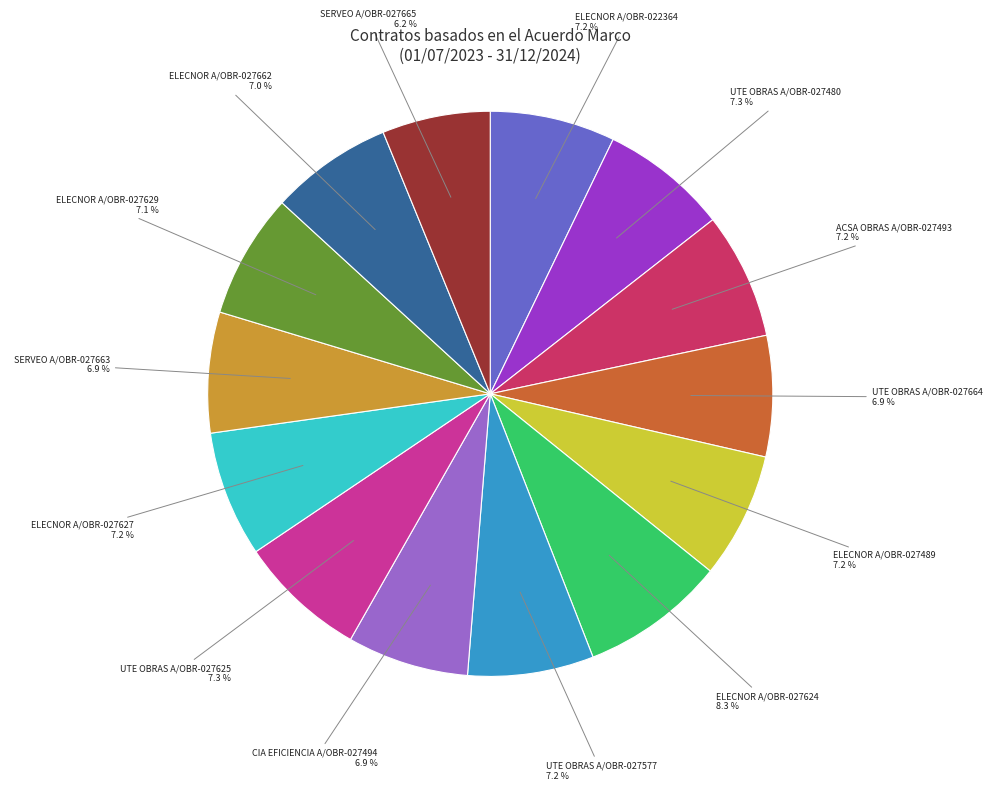

Is the sum of ACSA OBRAS A/OBR-027493 and ELECNOR A/OBR-027624 greater than half?

No